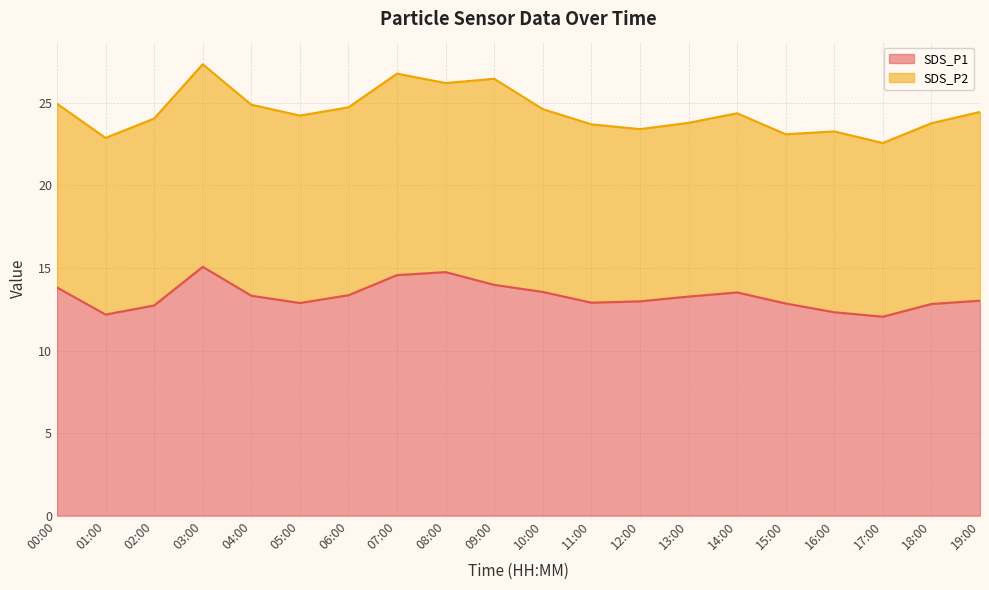

The SDS_P1 series shows 12.8 at 15:00. True or false?

True